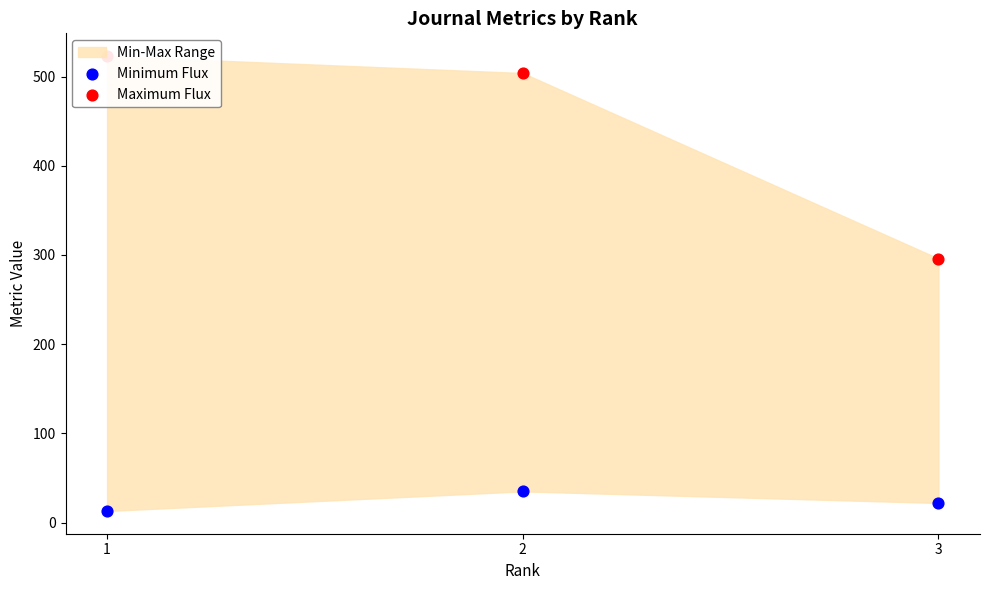

Which series contains the lowest Y value?

Minimum Flux